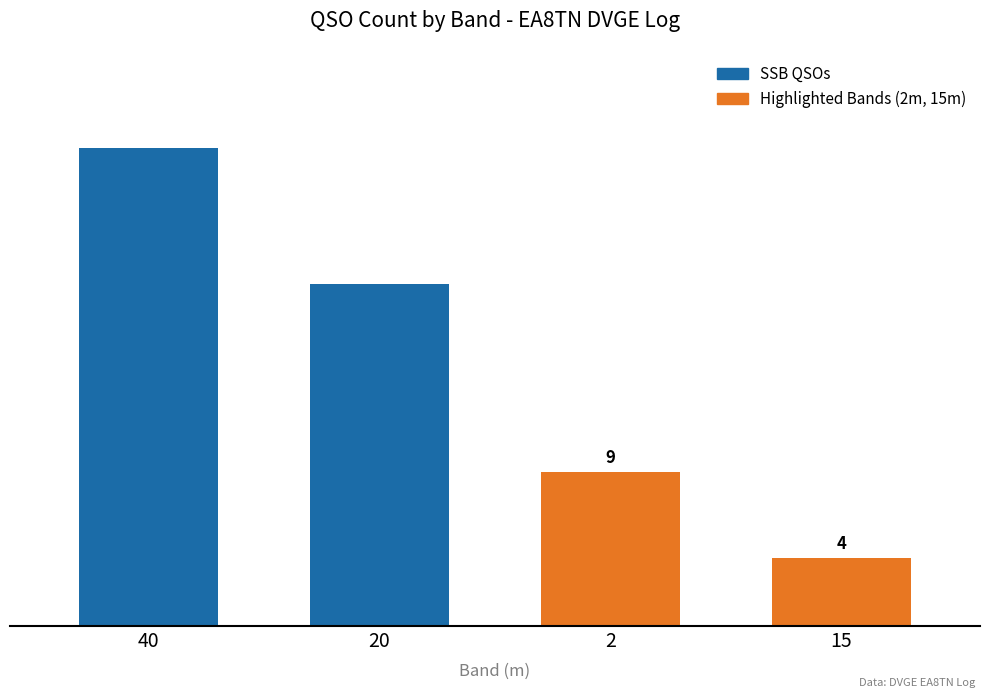

Rank the categories by value from lowest to highest.

15, 2, 20, 40